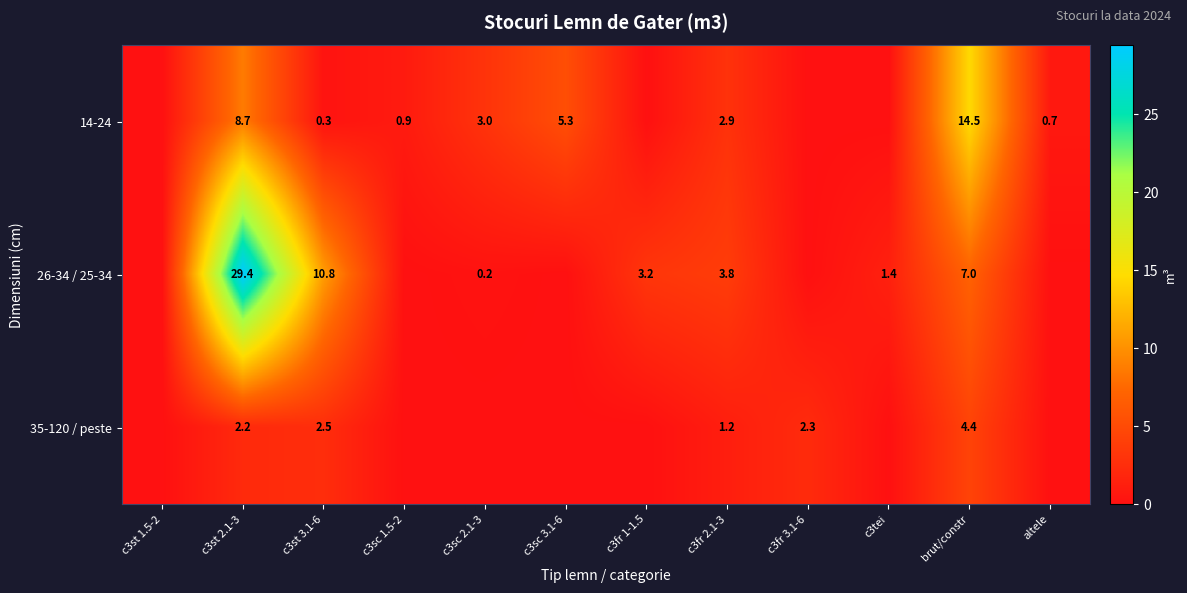

The value of 35-120 / peste at c3st 3.1-6 is 2.5. True or false?

True